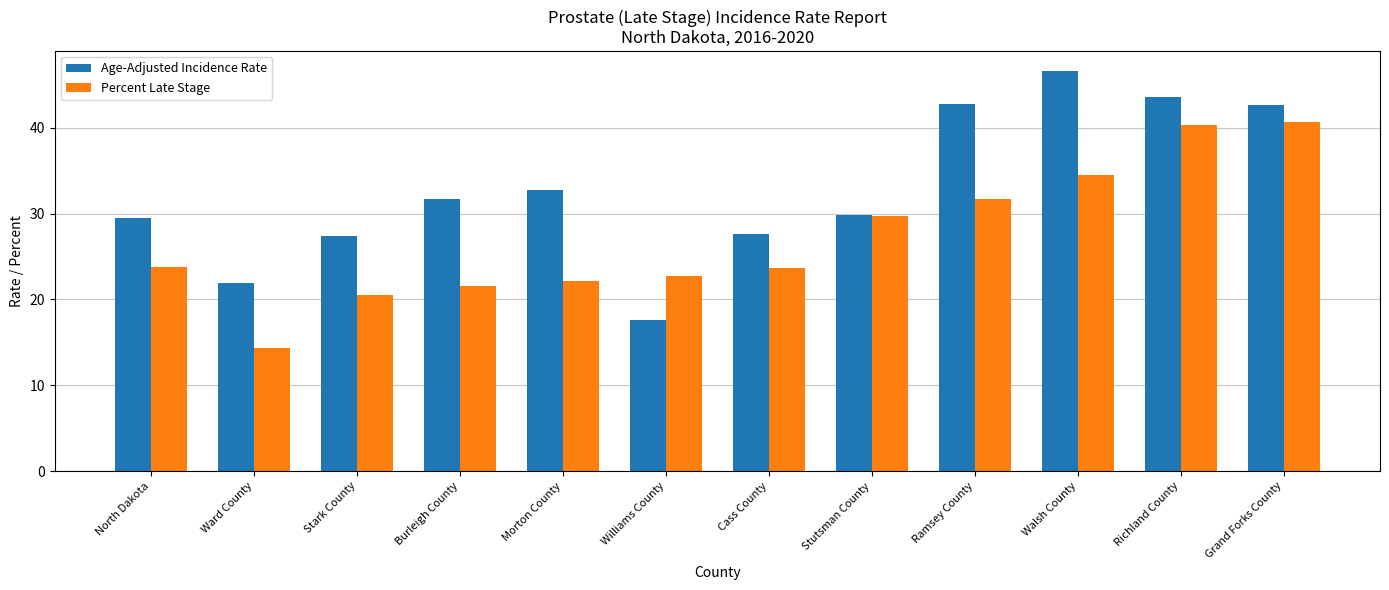

What is the label of the 5th bar from the right?

Stutsman County